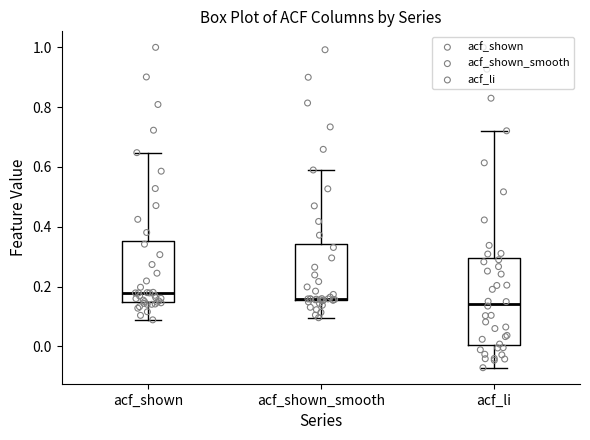

Reading left to right, read every box against the y-axis: the position of its median line, the range the box covers, and the ends of its whiskers. The values are not printed on the chart, so give them approximately, as read against the axis.

acf_shown: median 0.18, box 0.14 to 0.36, whiskers 0.08 to 0.64
acf_shown_smooth: median 0.16 (drawn on the box's lower edge), box 0.16 to 0.34, whiskers 0.10 to 0.60
acf_li: median 0.14, box 0.00 to 0.30, whiskers -0.08 to 0.72